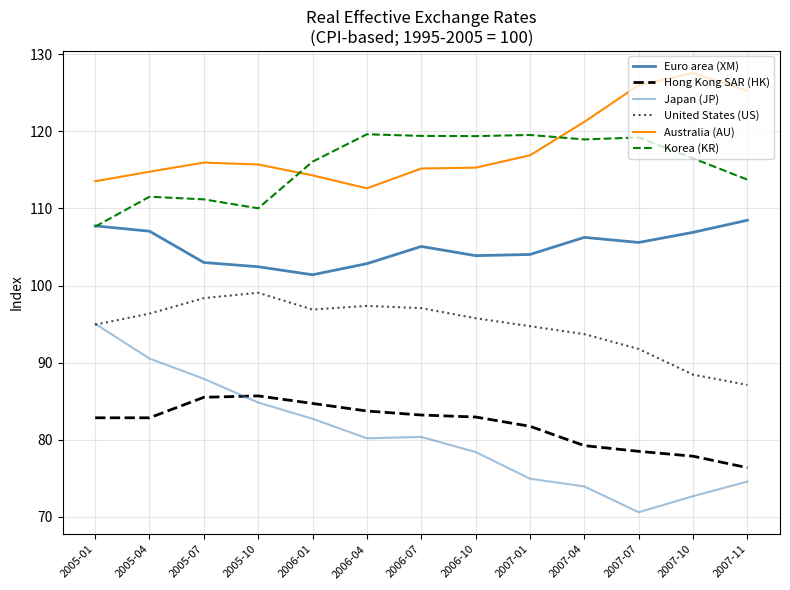

True or false: Hong Kong SAR (HK) has more than 0 points higher than both neighbors.

True